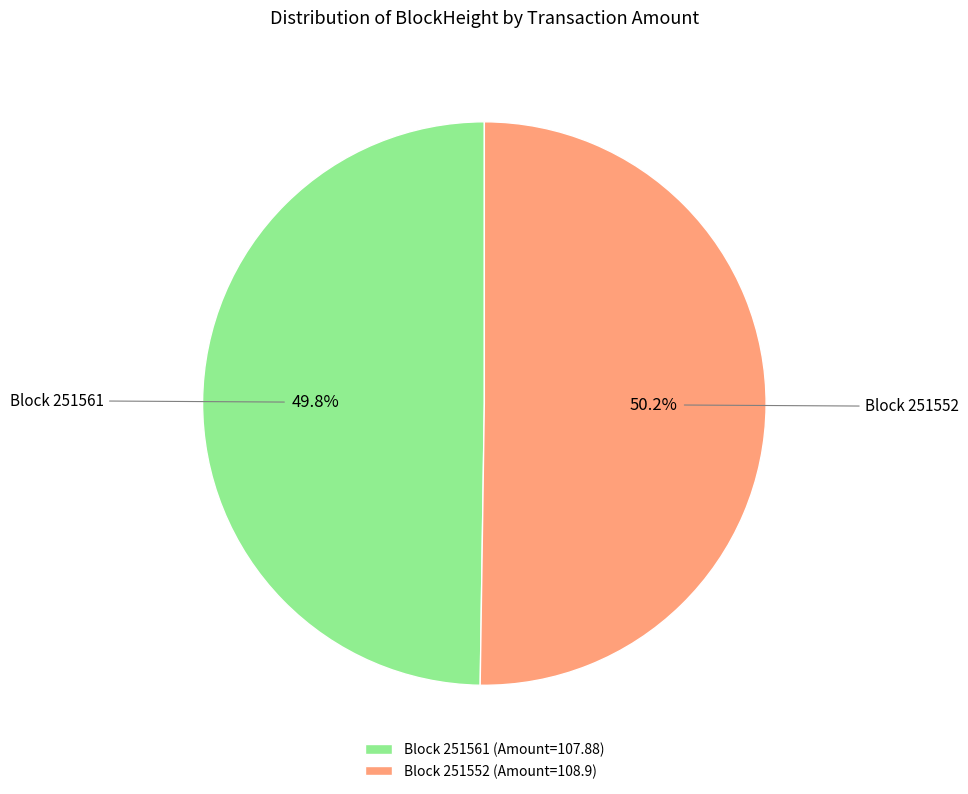

What is the ratio of the value at Block 251552 (Amount=108.9) to the value at Block 251561 (Amount=107.88)?

1.0